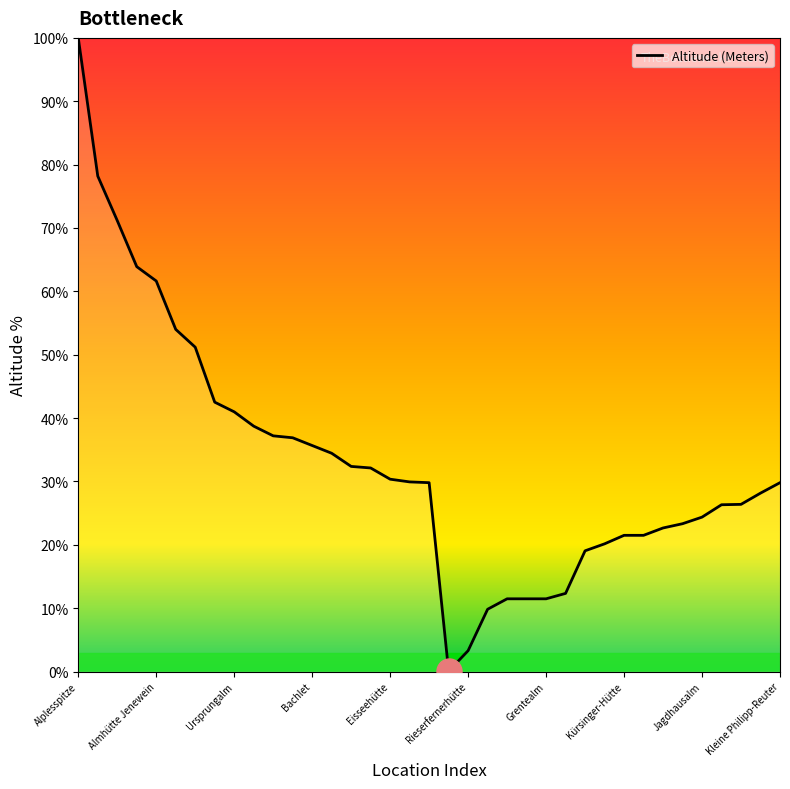

What is the smallest value displayed?

0.1